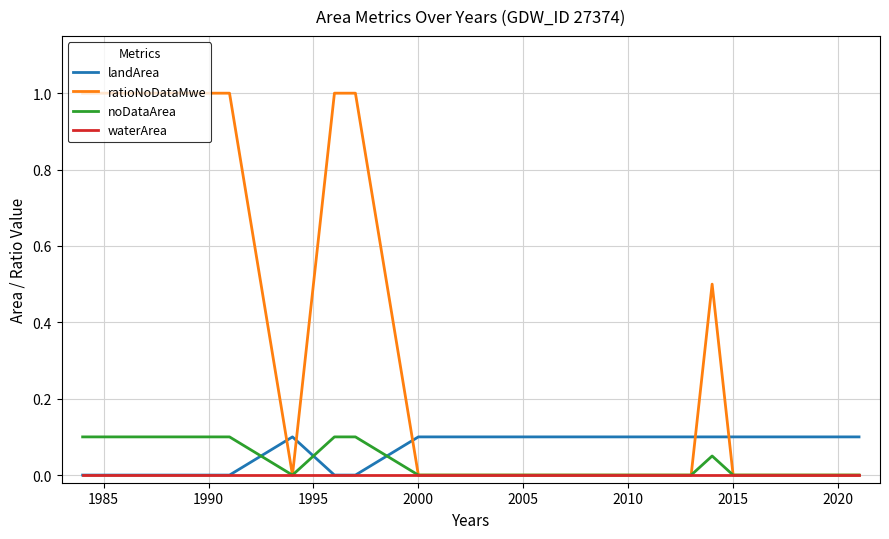

How many times do landArea and ratioNoDataMwe cross each other?

5